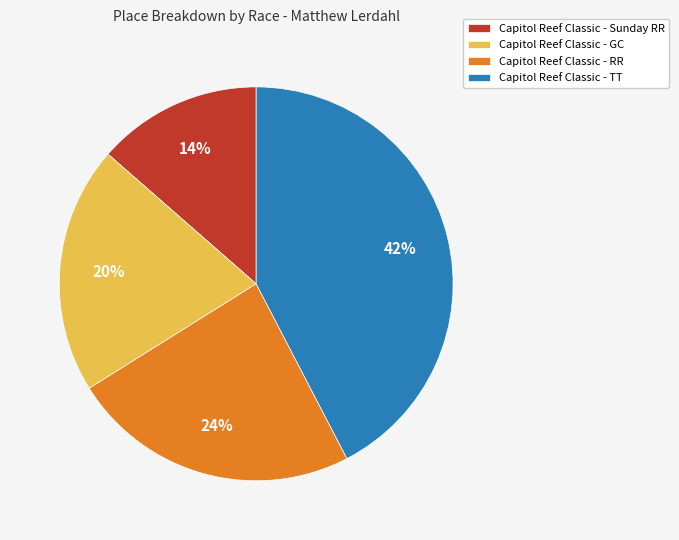

Which category has the biggest portion of the pie?

Capitol Reef Classic - TT